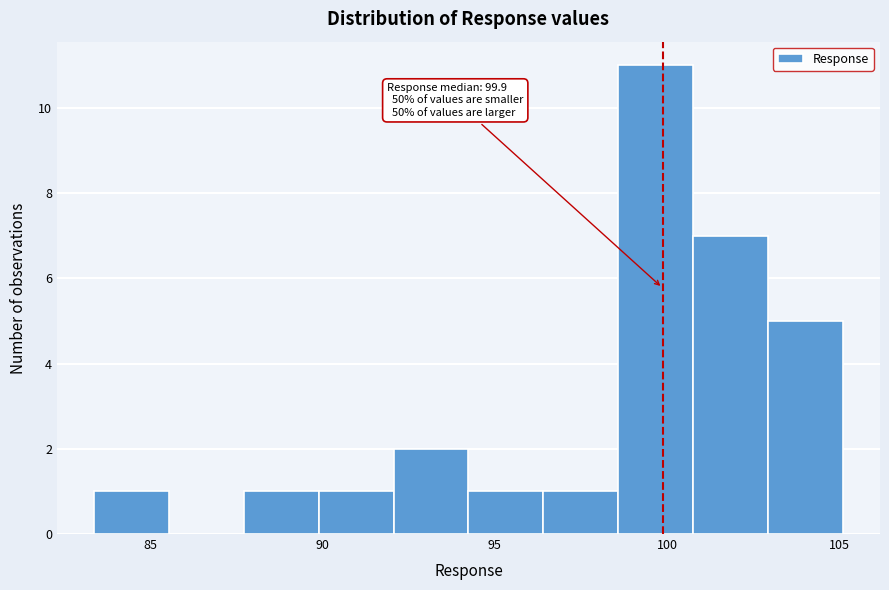

Which range on the x-axis has the tallest bar?

98.5 to 101.0